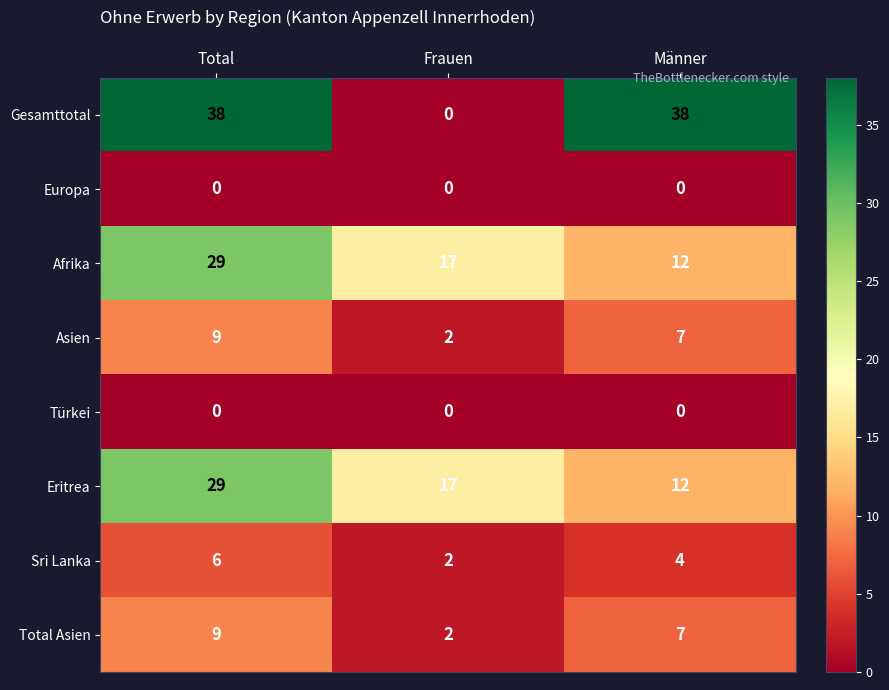

Which series changed the most between Frauen and Männer?

Gesamttotal